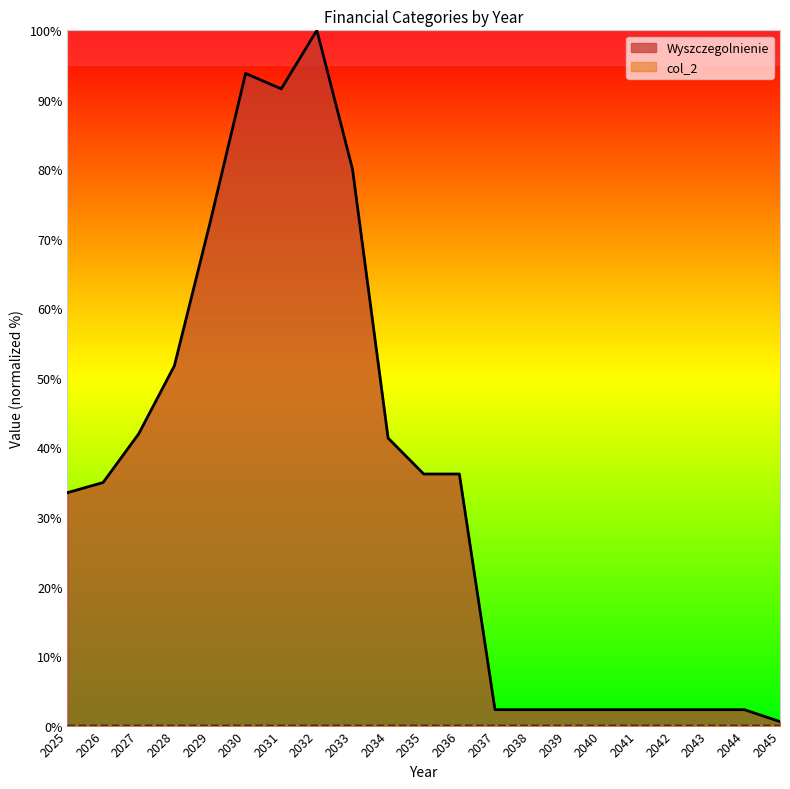

How many values in the col_2 series exceed 0?

1